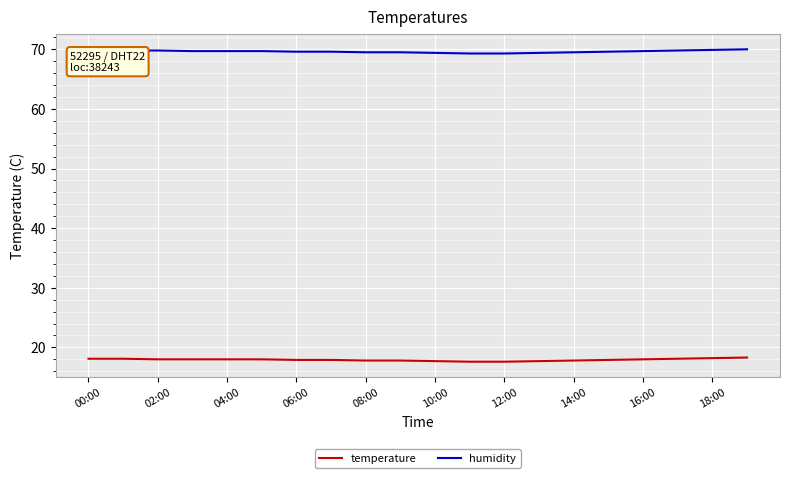

What is the minimum value for humidity?

69.3